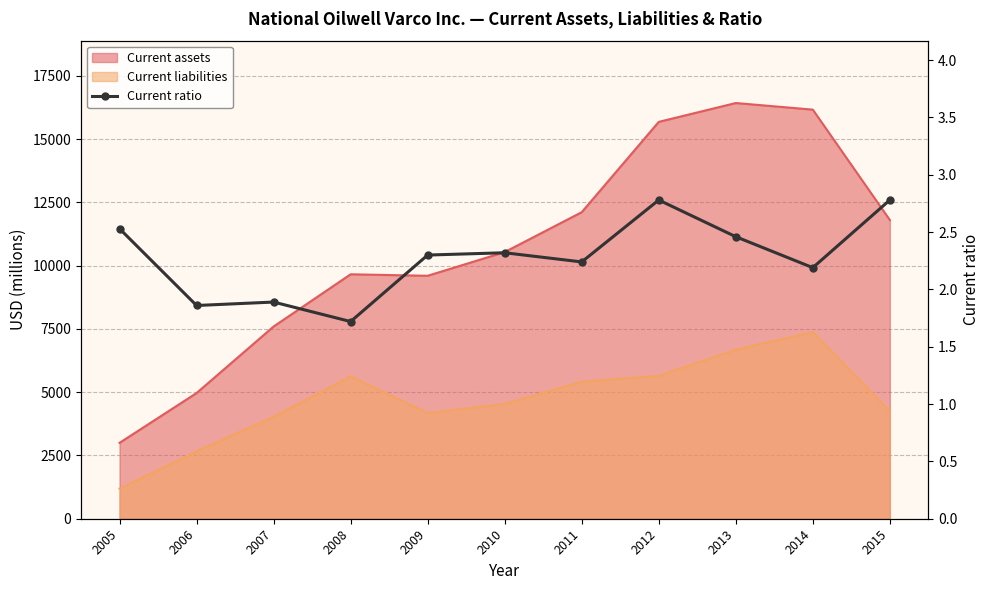

What is the value of the 10th point from the left?

2.2